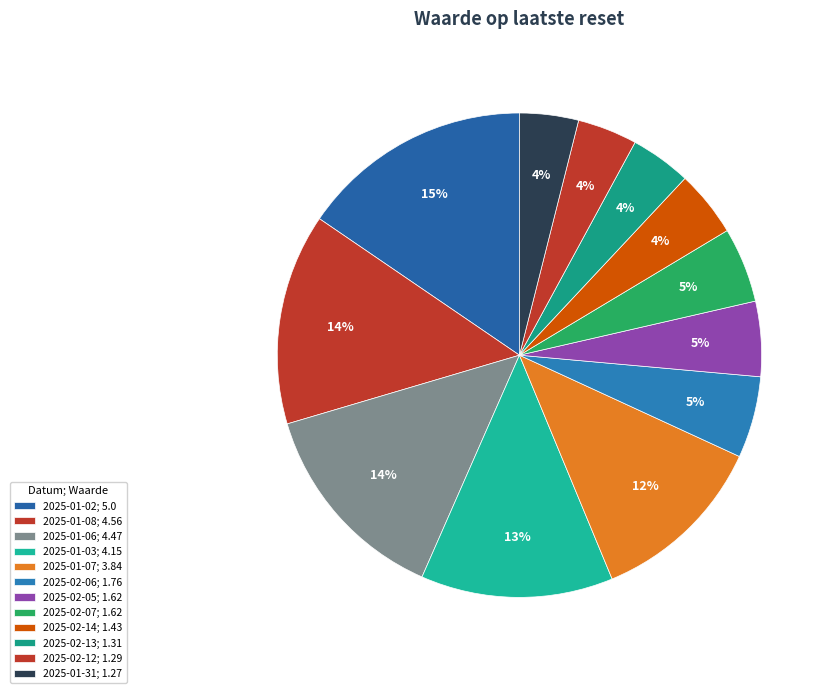

Which slice is the smallest?

2025-01-31